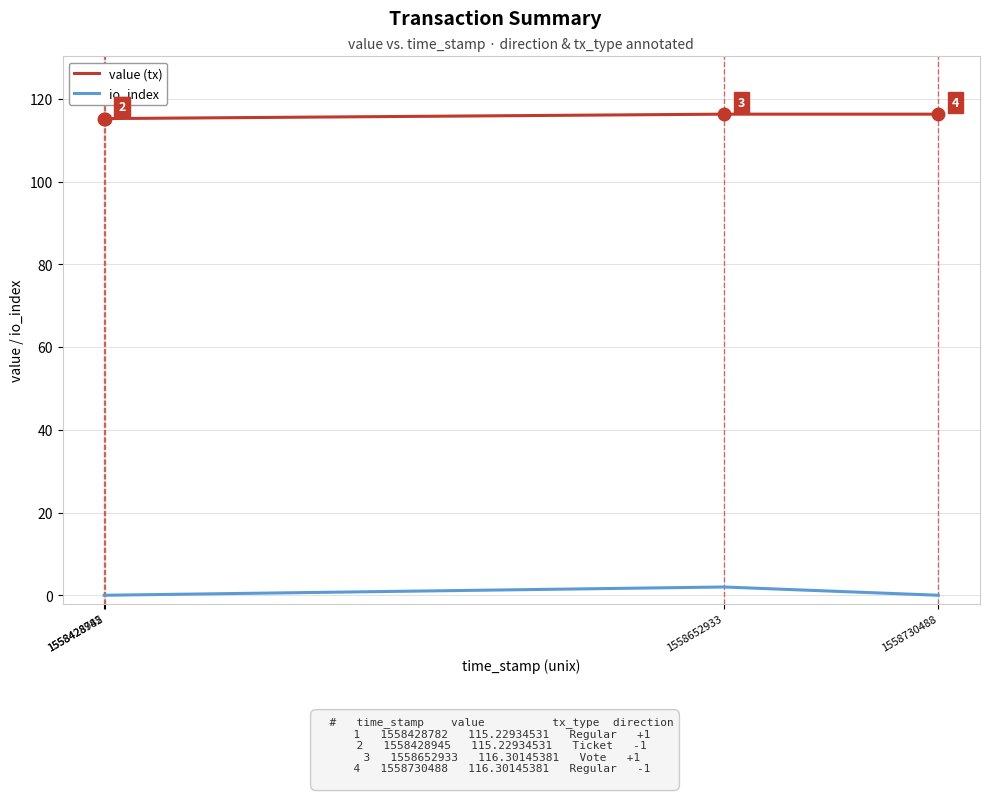

Is the value of io_index at 1558428945 greater than the value of value (tx) at 1558730488?

No